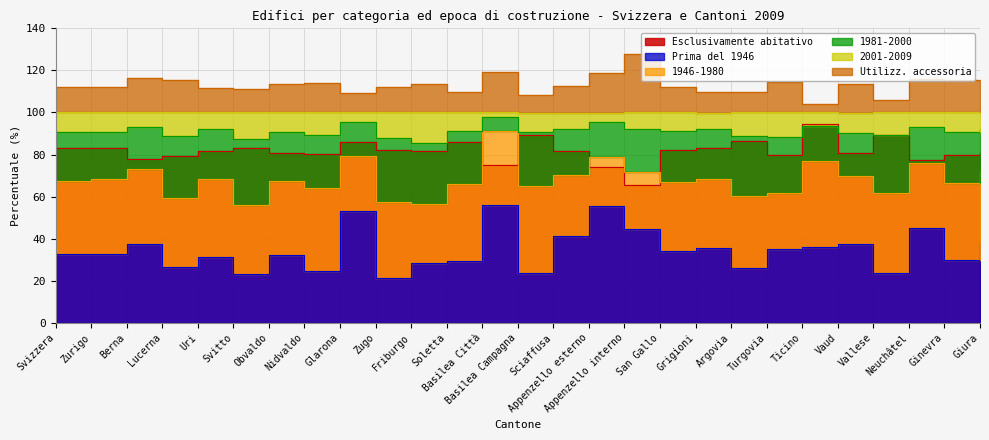

How many interior local valleys does the Esclusivamente abitativo series have?

8